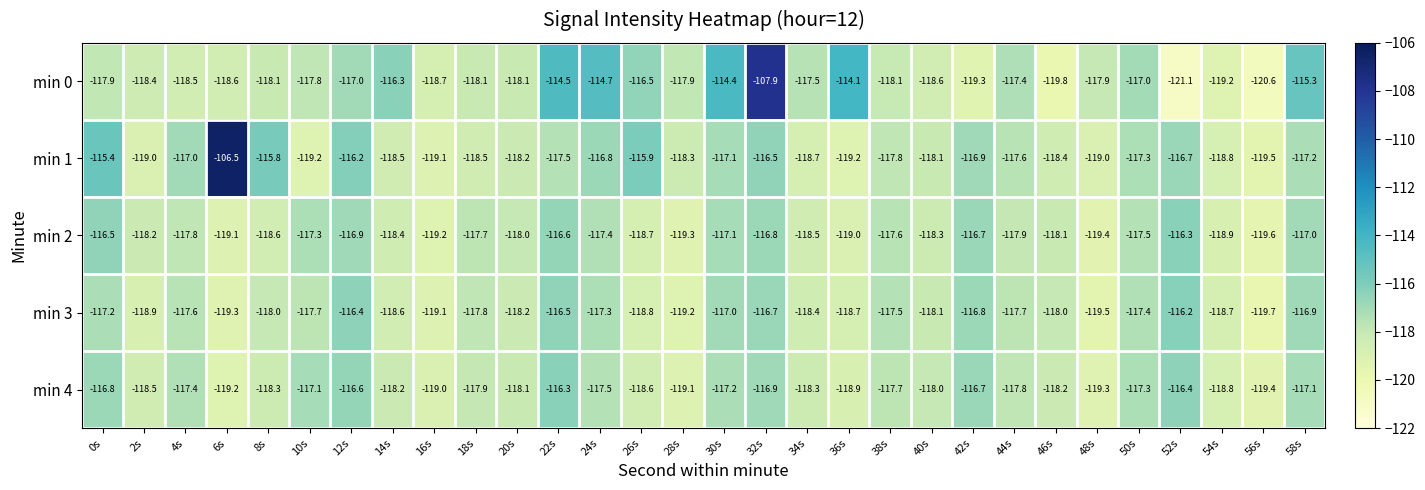

Which category has the highest value across all series?

6s